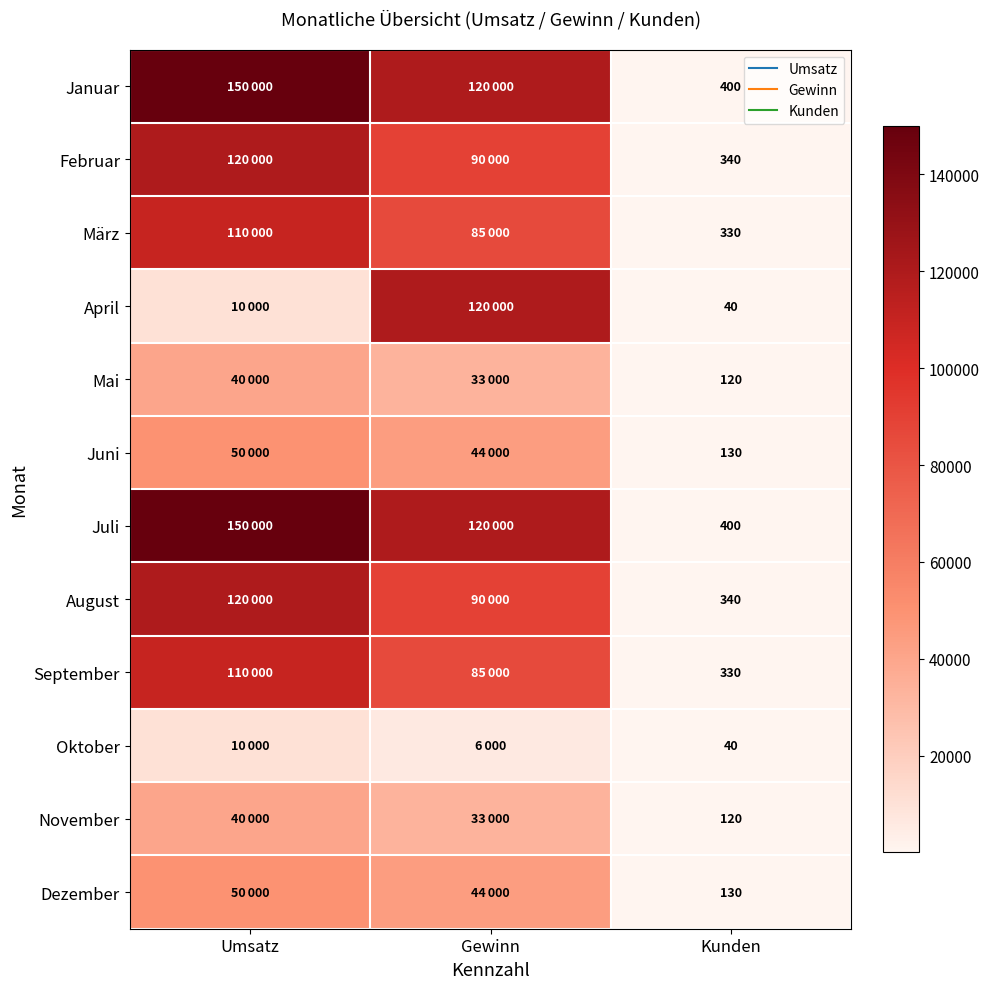

What is the difference between the maximum and minimum values in the Mai series?

39880